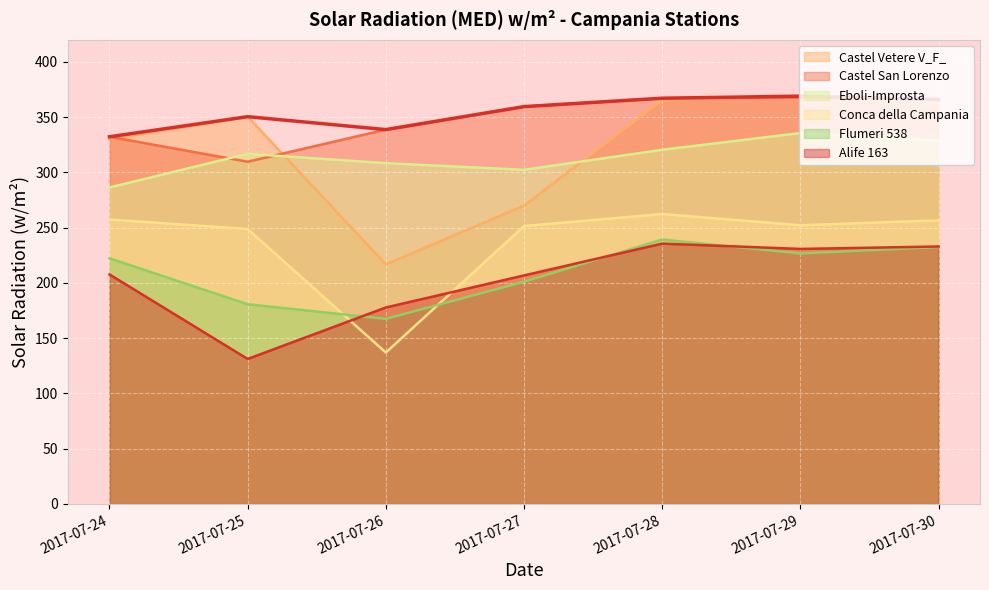

Is it true that Castel Vetere V_F_ equals 359.1 at 2017-07-30?

True